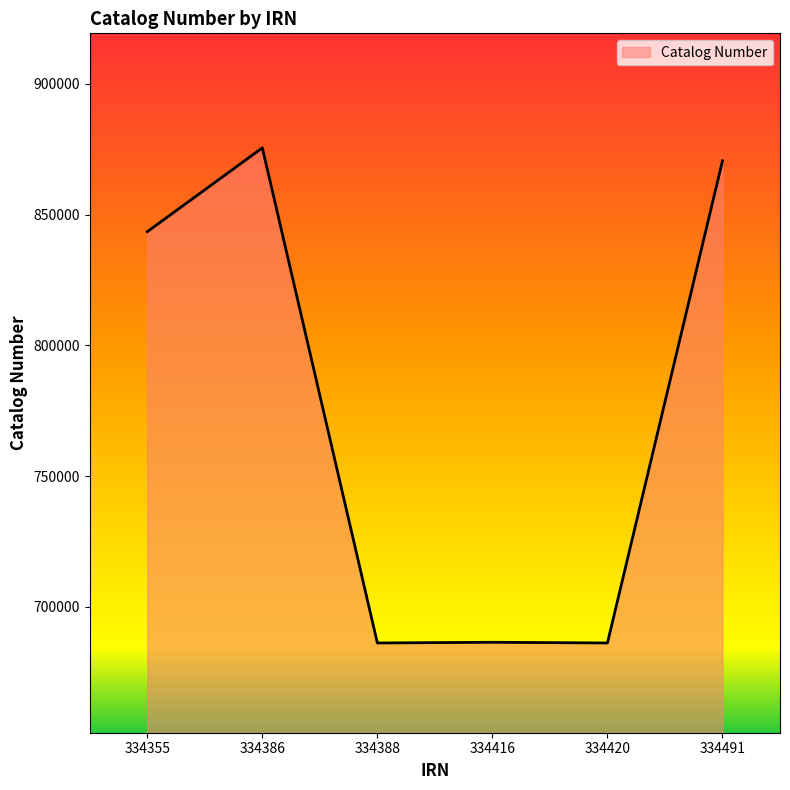

What is the maximum value shown in the chart?

875503